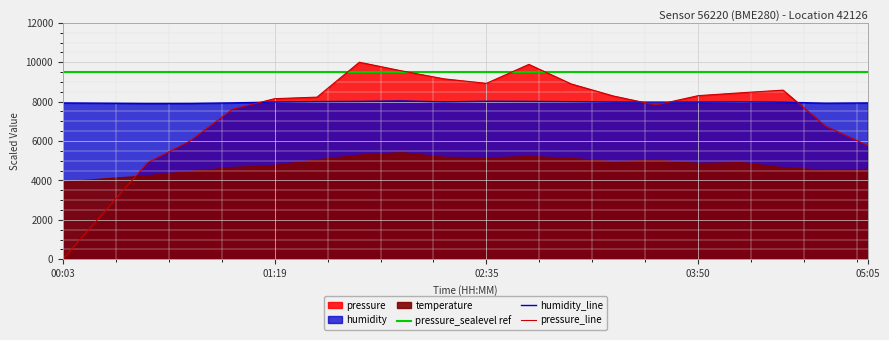

True or false: humidity_line and pressure_line intersect in this chart.

True